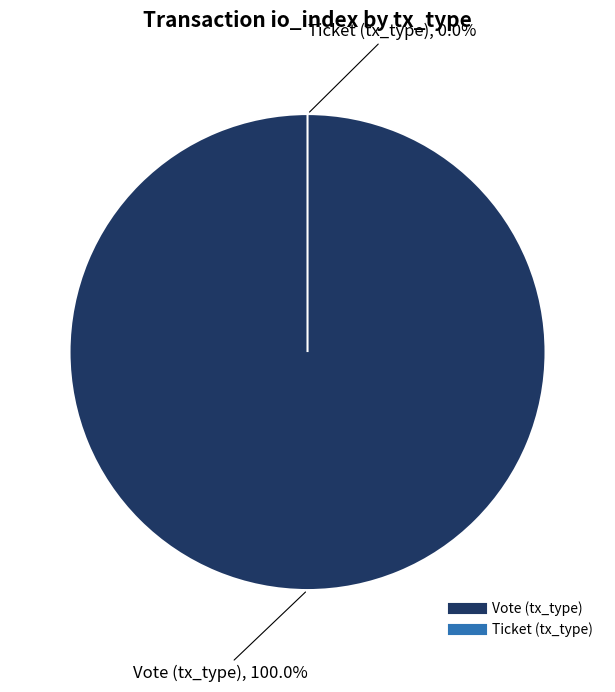

Is Ticket (tx_type) the majority of the pie?

No